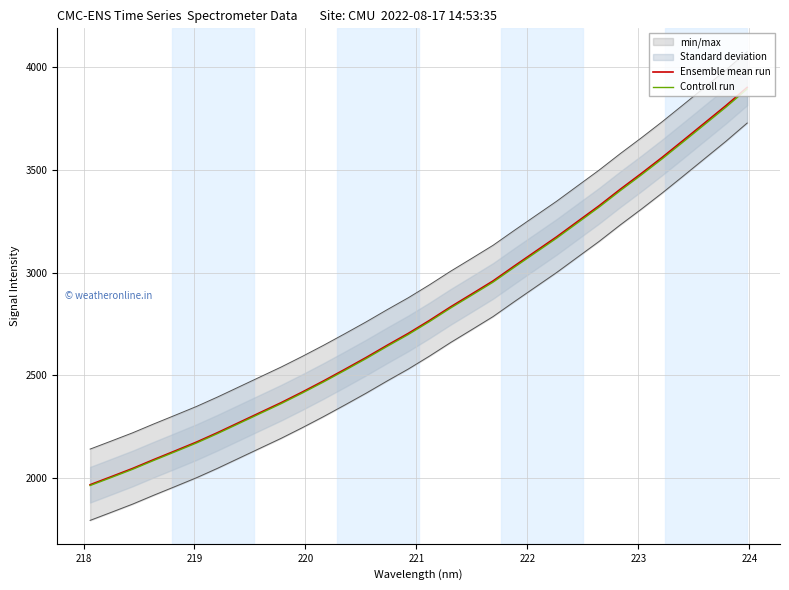

How many lines are shown in the chart?

2